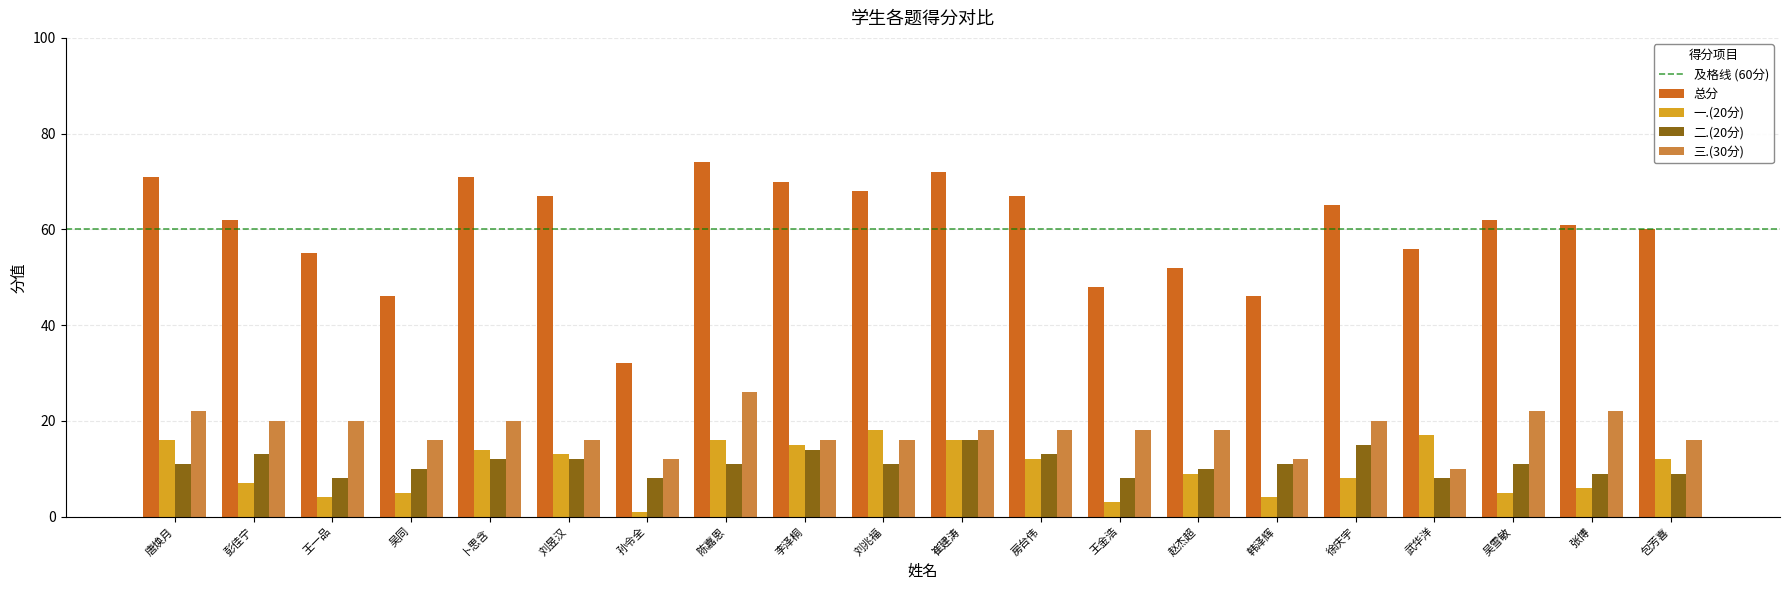

Reading right to left, extract all data points from this chart.

总分: 60	61	62	56	65	46	52	48	67	72	68	70	74	32	67	71	46	55	62	71
一.(20分): 12	6	5	17	8	4	9	3	12	16	18	15	16	1	13	14	5	4	7	16
二.(20分): 9	9	11	8	15	11	10	8	13	16	11	14	11	8	12	12	10	8	13	11
三.(30分): 16	22	22	10	20	12	18	18	18	18	16	16	26	12	16	20	16	20	20	22